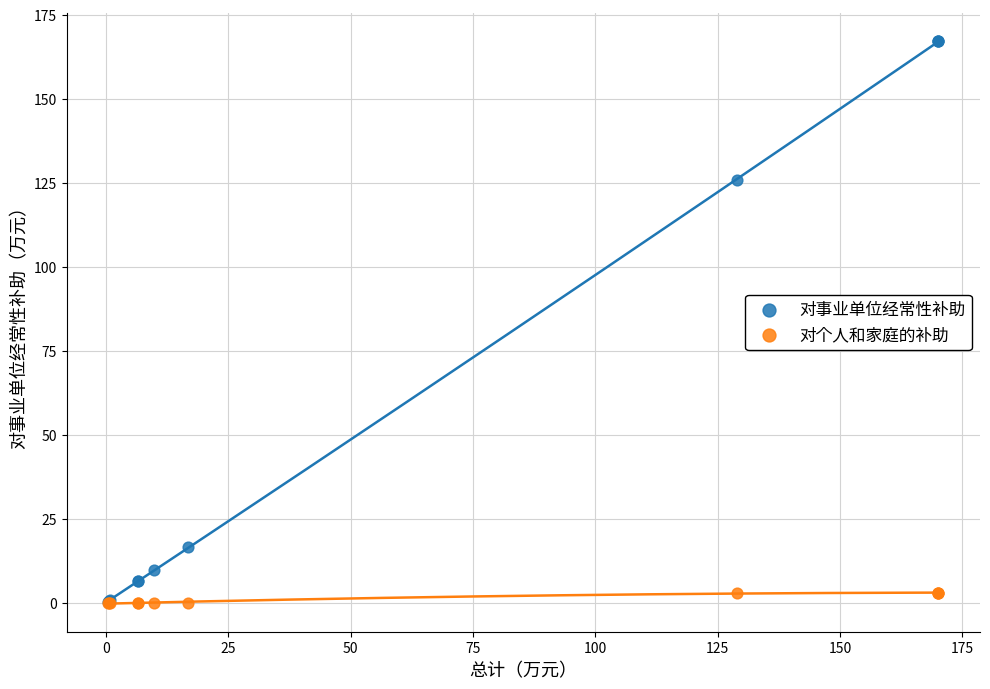

In the 对事业单位经常性补助 series, what Y value is closest to 83?

125.9